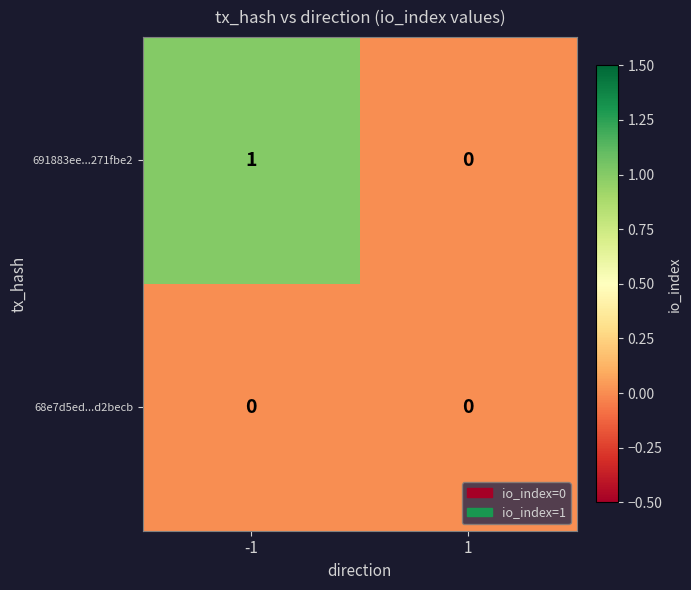

Is it true that 68e7d5ed...d2becb equals 0 at -1?

True